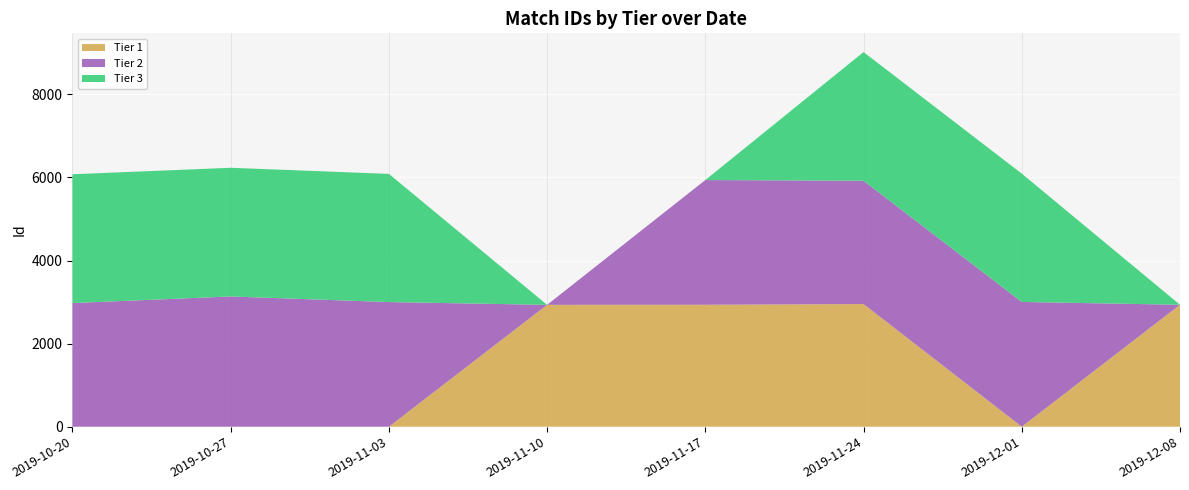

At which category is the sum across all series the highest?

2019-11-24